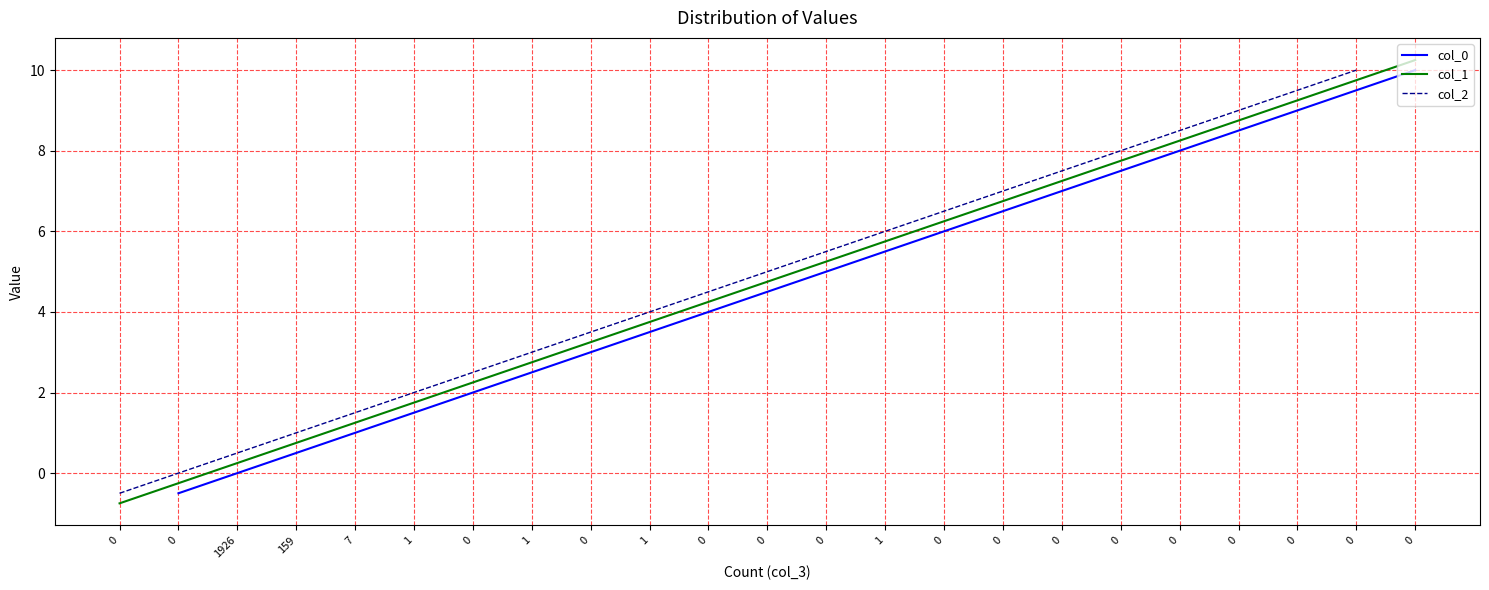

What is the total value across all series at 7?

3.8